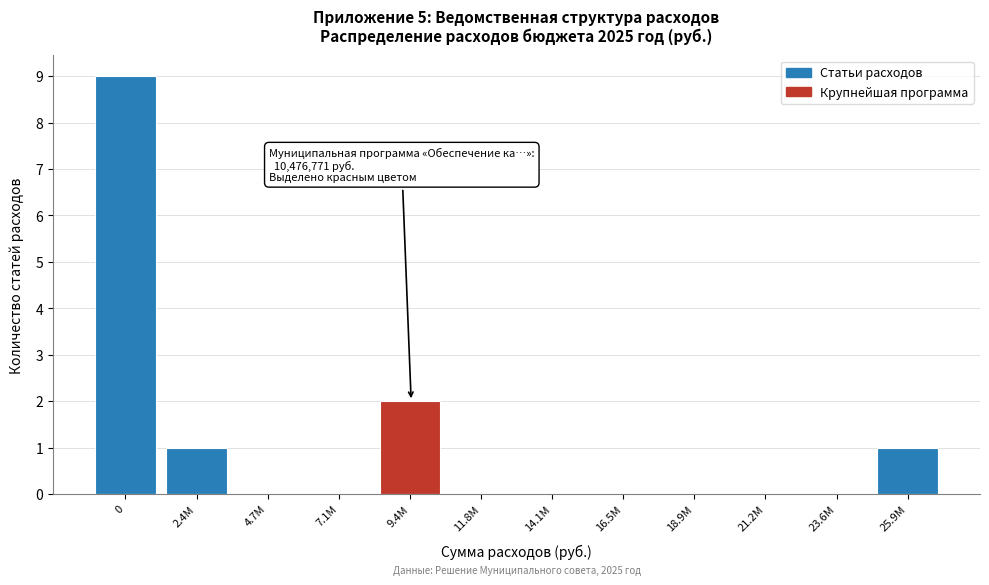

Reading left to right, extract all data points from this chart.

0=9	2.4M=1	4.7M=0	7.1M=0	9.4M=2	11.8M=0	14.1M=0	16.5M=0	18.9M=0	21.2M=0	23.6M=0	25.9M=1